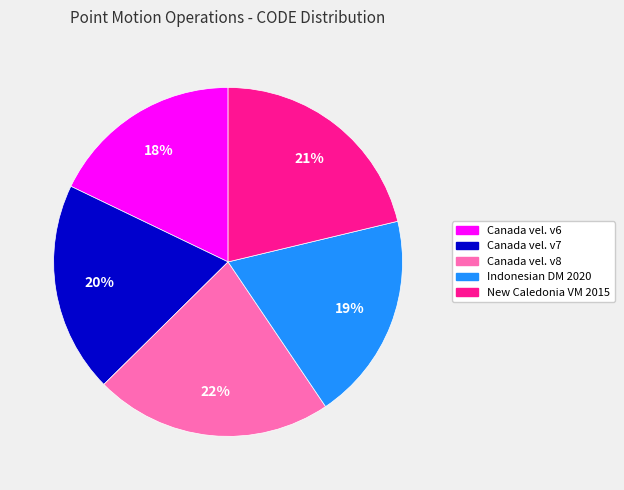

Is there any slice that represents more than half of the pie?

No